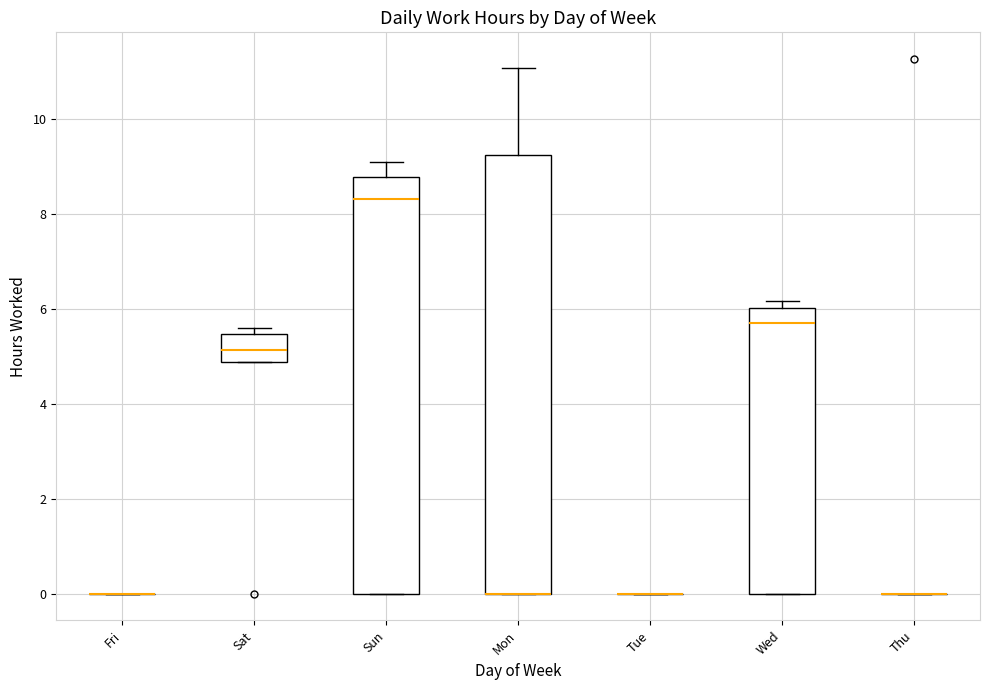

Reading left to right, transcribe this box plot: for each box, give where its median line is, the range the box spans, and where its two whiskers end, as read against the y-axis. The values are not printed on the chart, so give them approximately, as read against the axis.

Fri: box collapsed to a line at 0.0, whiskers 0.0 to 0.0
Sat: median 5.2, box 4.8 to 5.4, whiskers 4.8 to 5.6
Sun: median 8.4, box 0.0 to 8.8, whiskers 0.0 to 9.2
Mon: median 0.0 (drawn on the box's lower edge), box 0.0 to 9.2, whiskers 0.0 to 11.0
Tue: box collapsed to a line at 0.0, whiskers 0.0 to 0.0
Wed: median 5.8, box 0.0 to 6.0, whiskers 0.0 to 6.2
Thu: box collapsed to a line at 0.0, whiskers 0.0 to 0.0